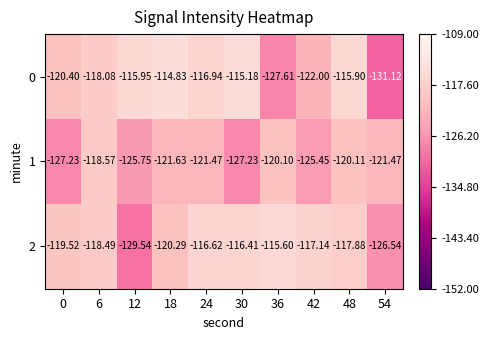

Is the value of 1 at 18 greater than the value of 0 at 54?

Yes